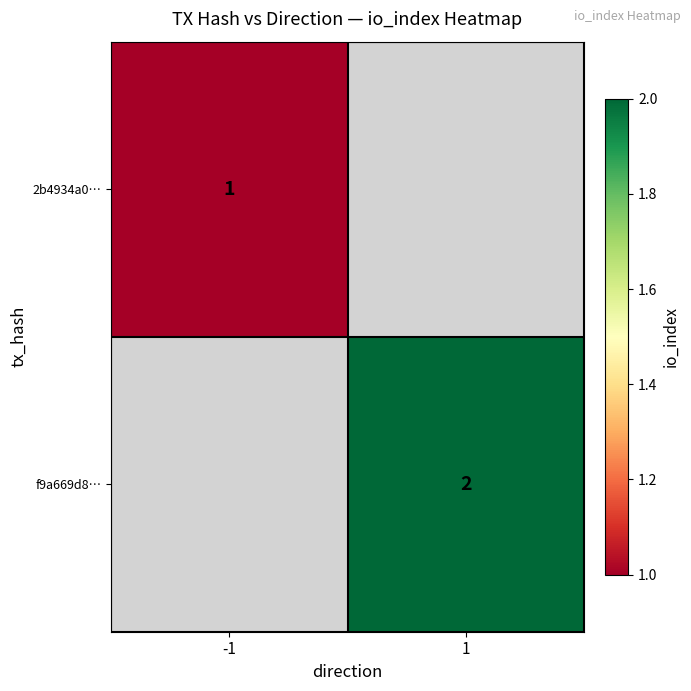

True or false: 2b4934a0… has a value of 0.4 at -1.

False